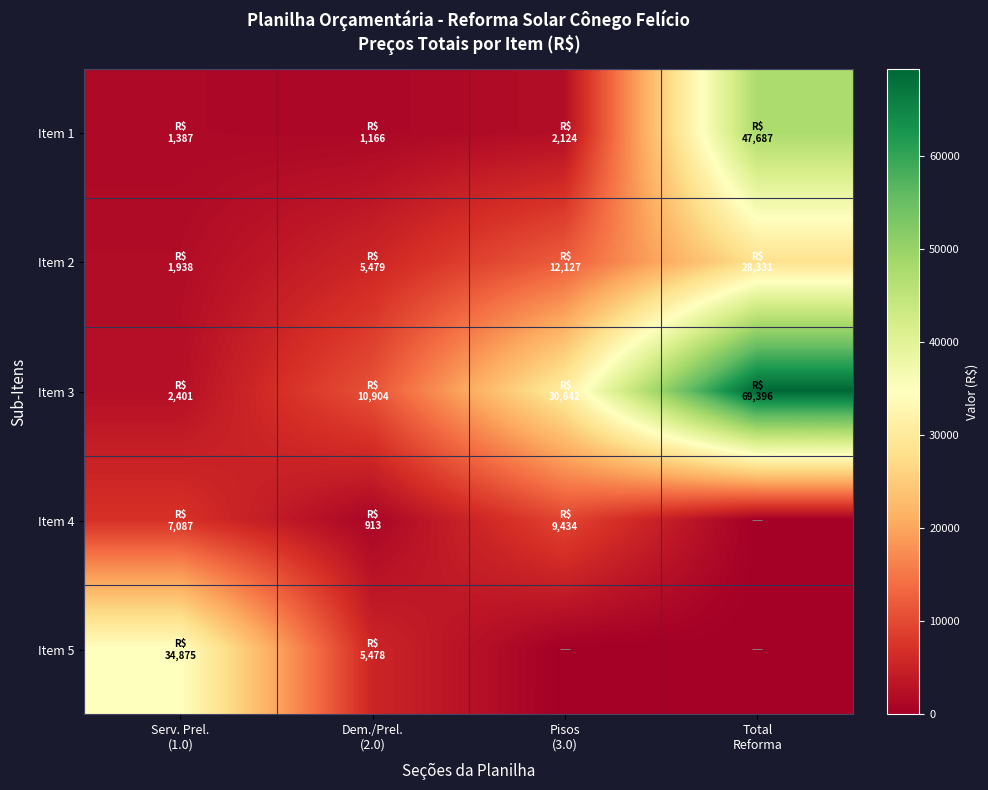

At how many categories does at least one series exceed 21938?

3